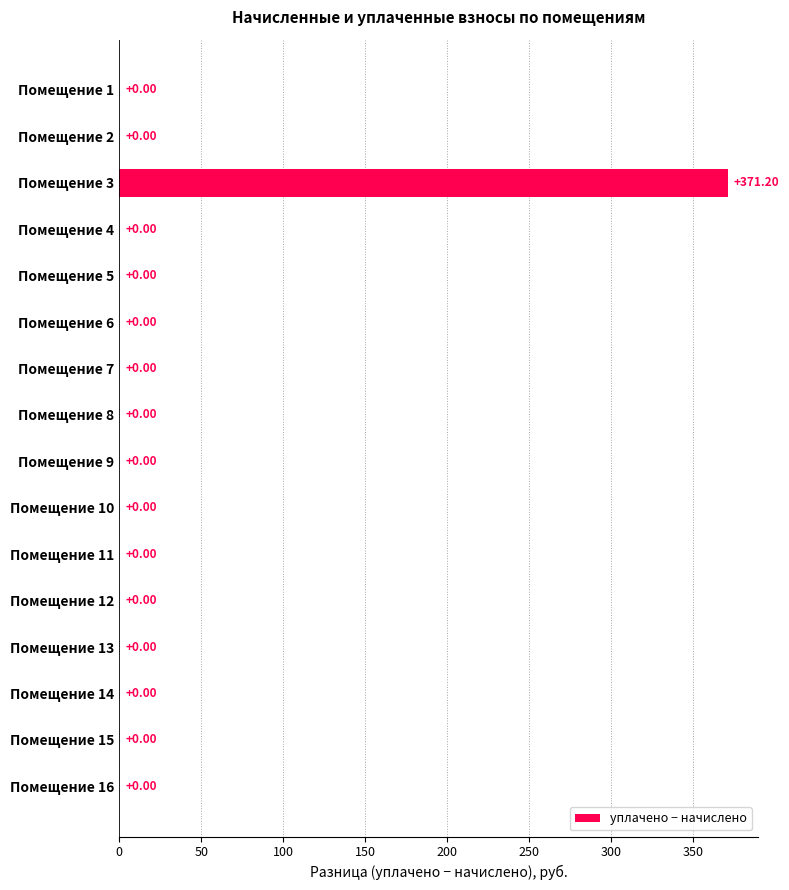

What is the change in value from Помещение 3 to Помещение 16?

-371.2